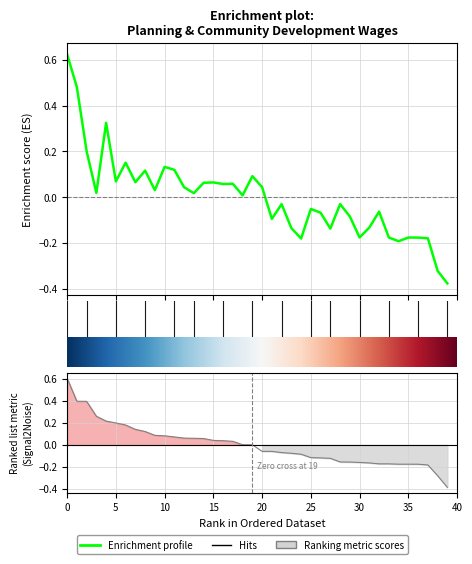

What is the difference between the maximum and second lowest values in the total_wages series?

0.9